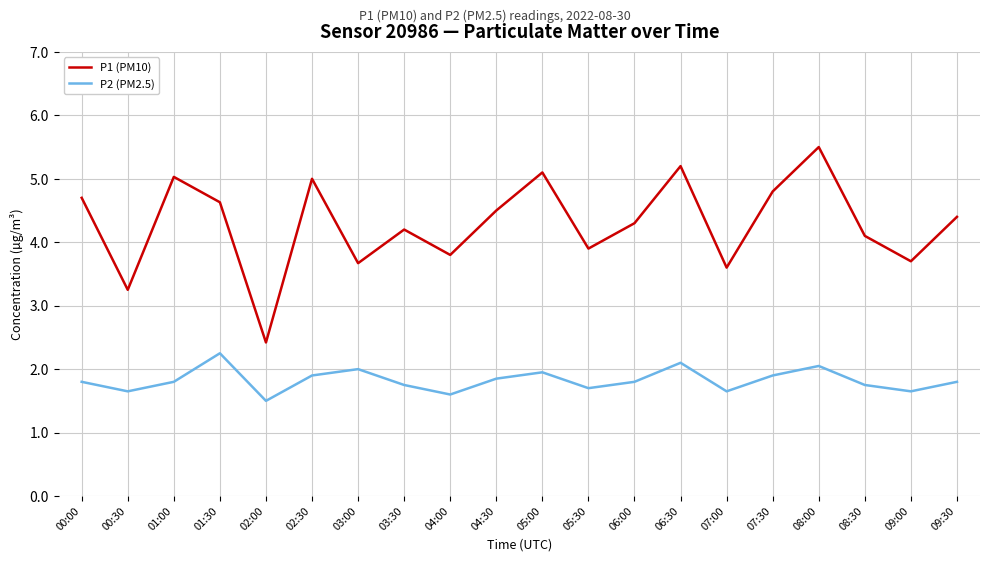

List the series in order of their overall mean, lowest first.

P2 (PM2.5), P1 (PM10)